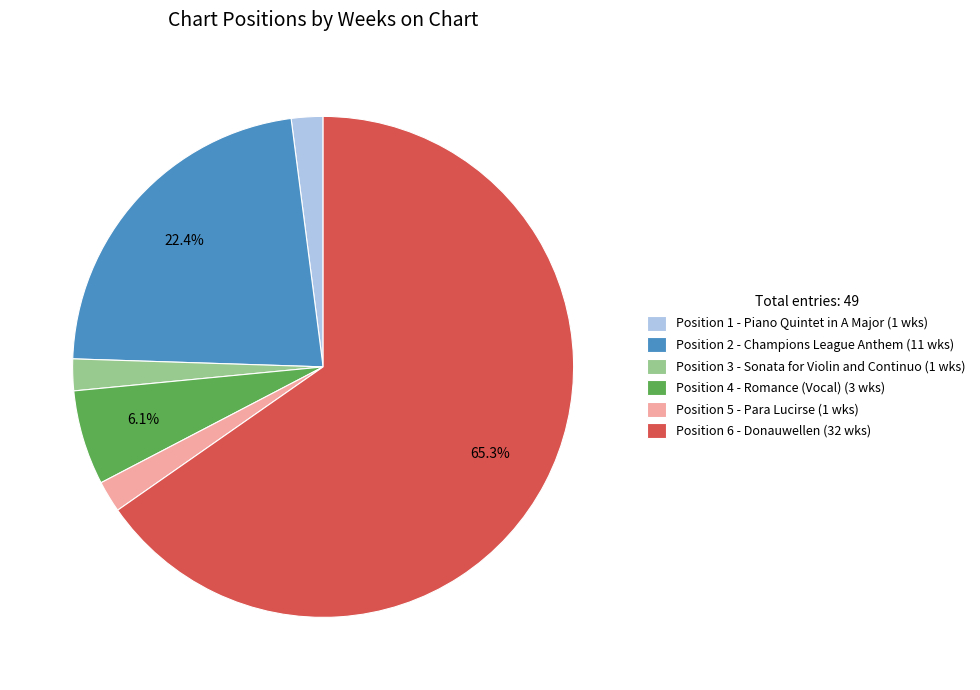

Is the sum of Position 2 and Position 4 greater than half?

No